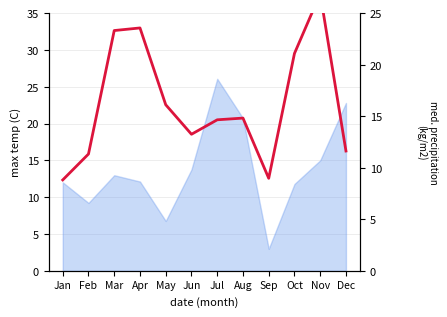

Where is the first local maximum?

Apr